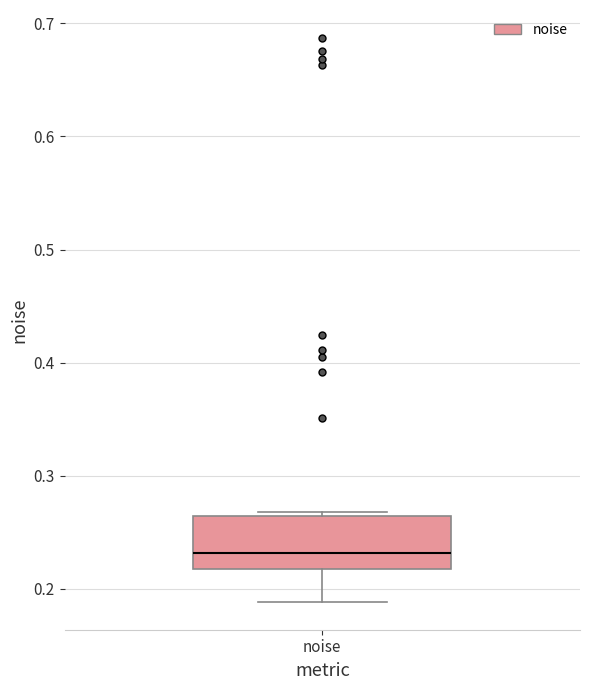

Transcribe this box plot: give where the median line is, the range the box spans, and where the two whiskers end, as read against the y-axis. The values are not printed on the chart, so give them approximately, as read against the axis.

median 0.23, box 0.22 to 0.26, whiskers 0.19 to 0.27